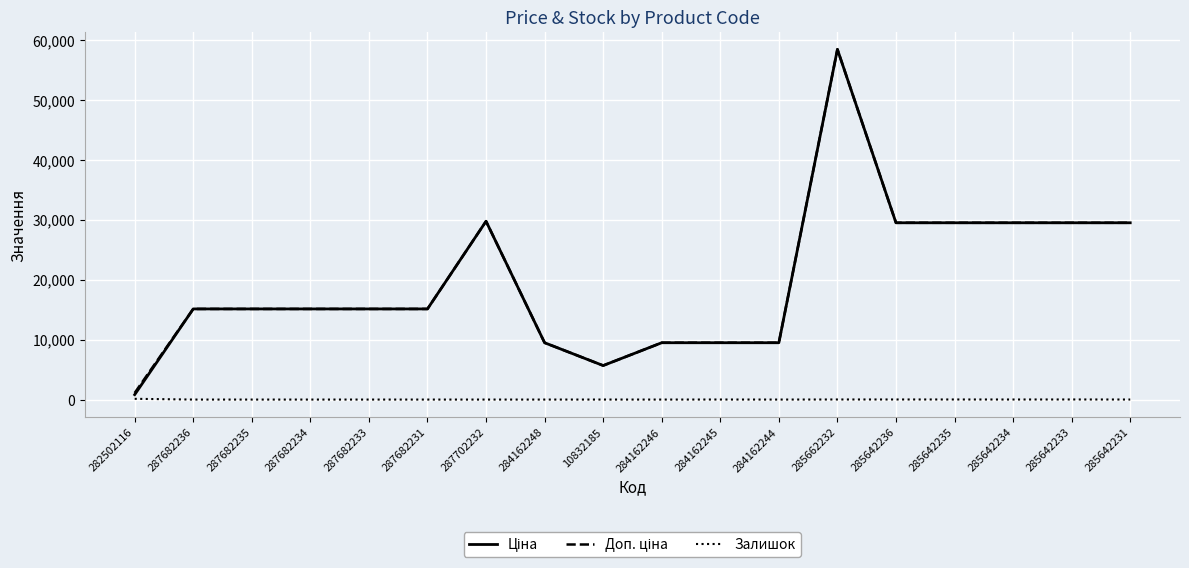

The value of Залишок at 287682231 is 0.0. True or false?

True